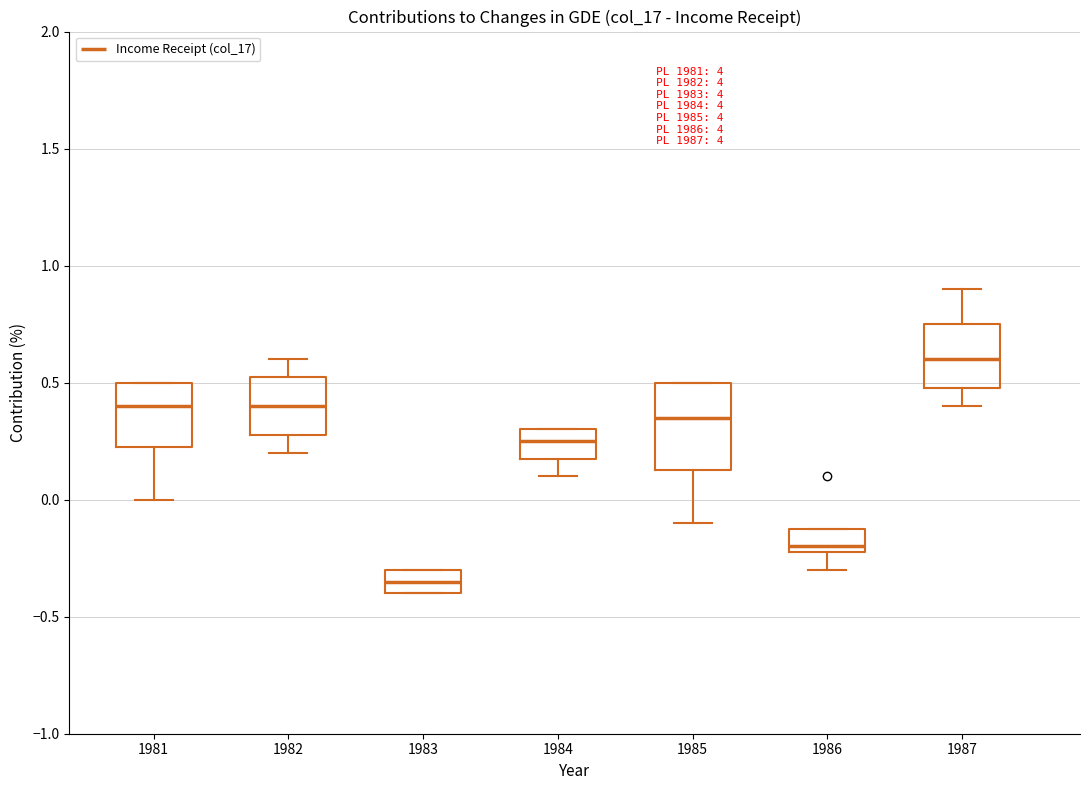

Comparing the boxes themselves (not the whiskers), which one is the tallest?

1985